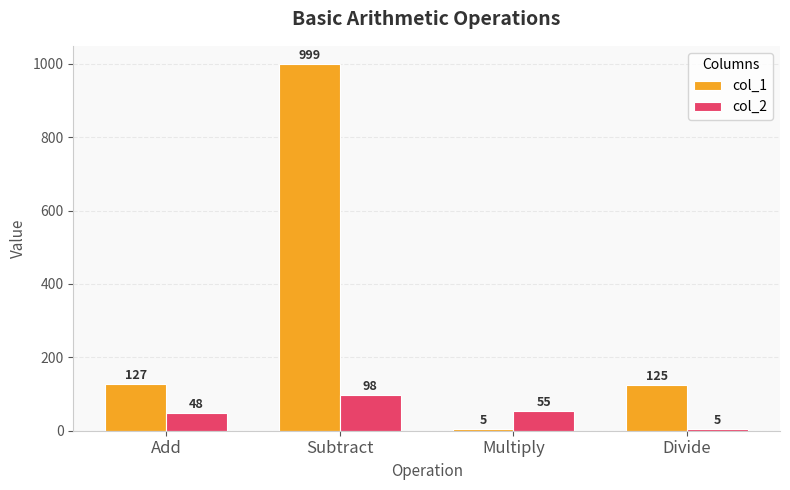

What are all the series names shown in the legend?

col_1, col_2